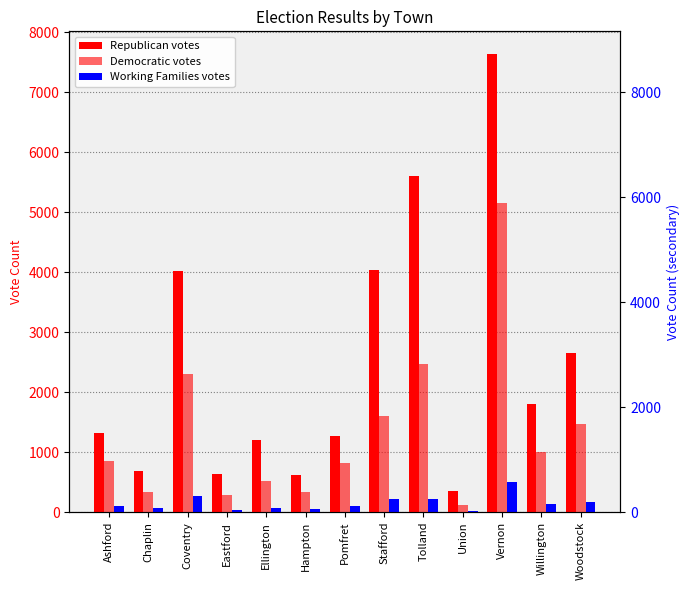

What is the label of the 1st bar from the left?

Ashford